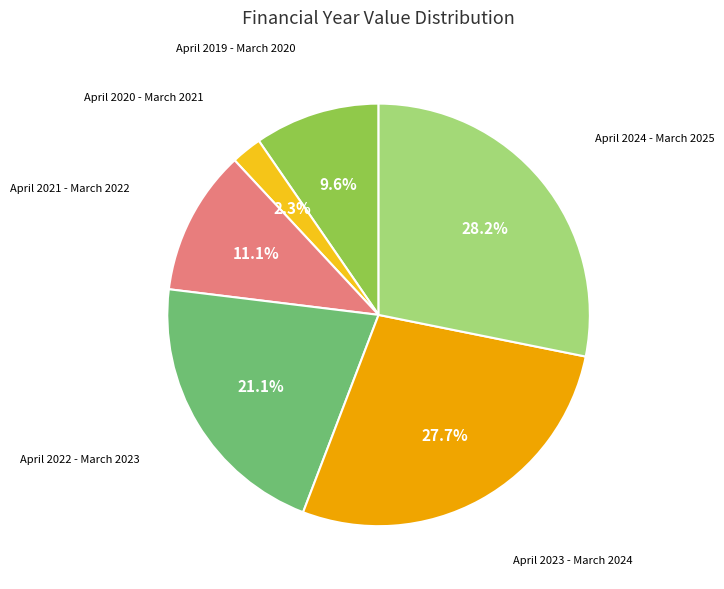

Is there a majority slice in this chart?

No